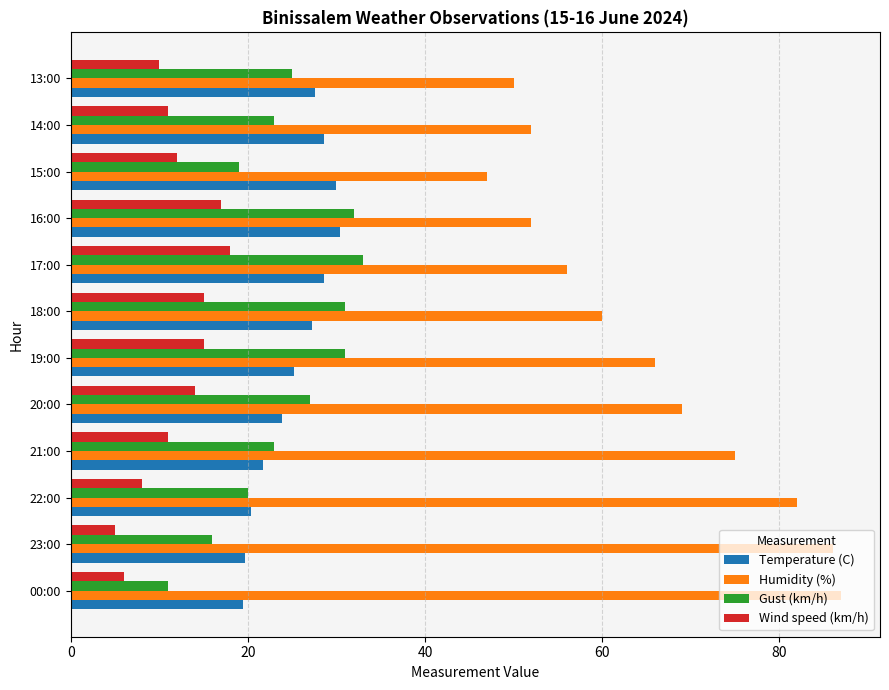

How many values in the Temperature (C) series exceed 27?

6